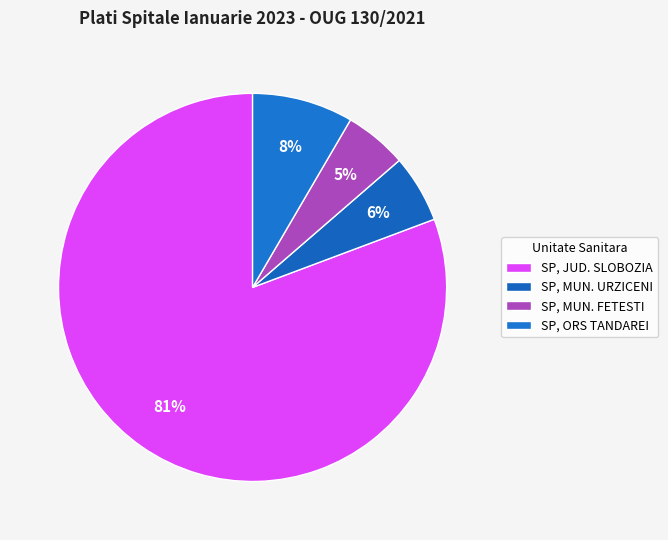

What percentage is the SP, ORS TANDAREI slice, to the nearest percent?

8%